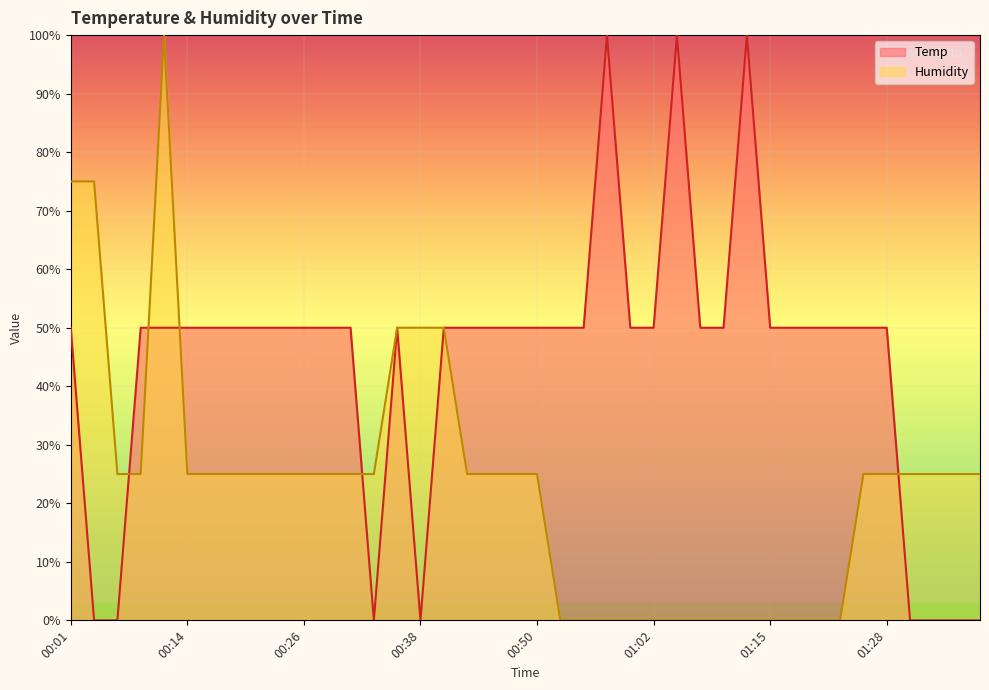

Which series has the widest spread of values?

Humidity